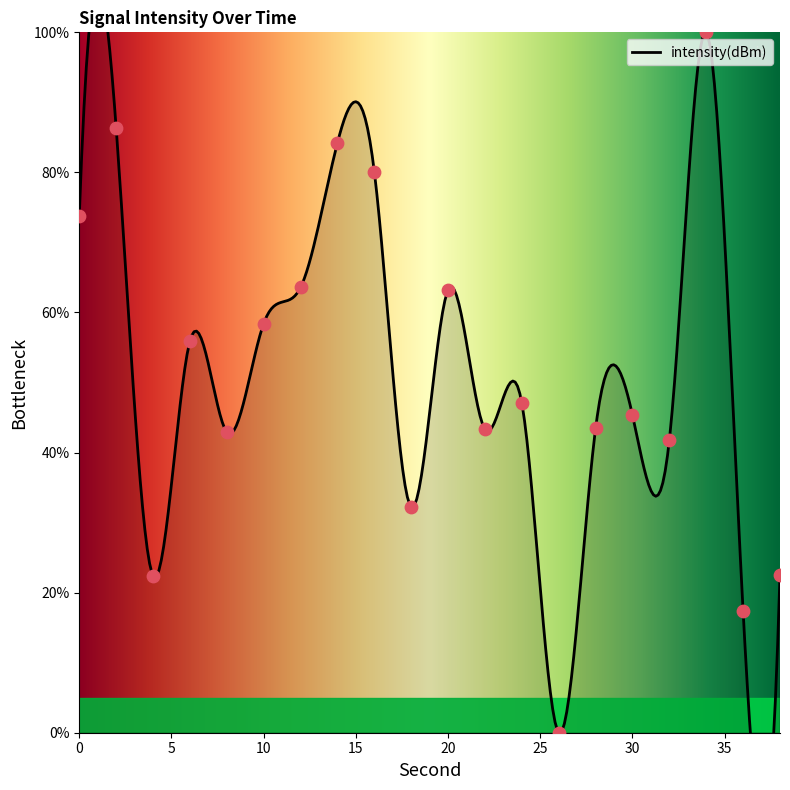

What is the change in value from 4 to 34?

+77.6